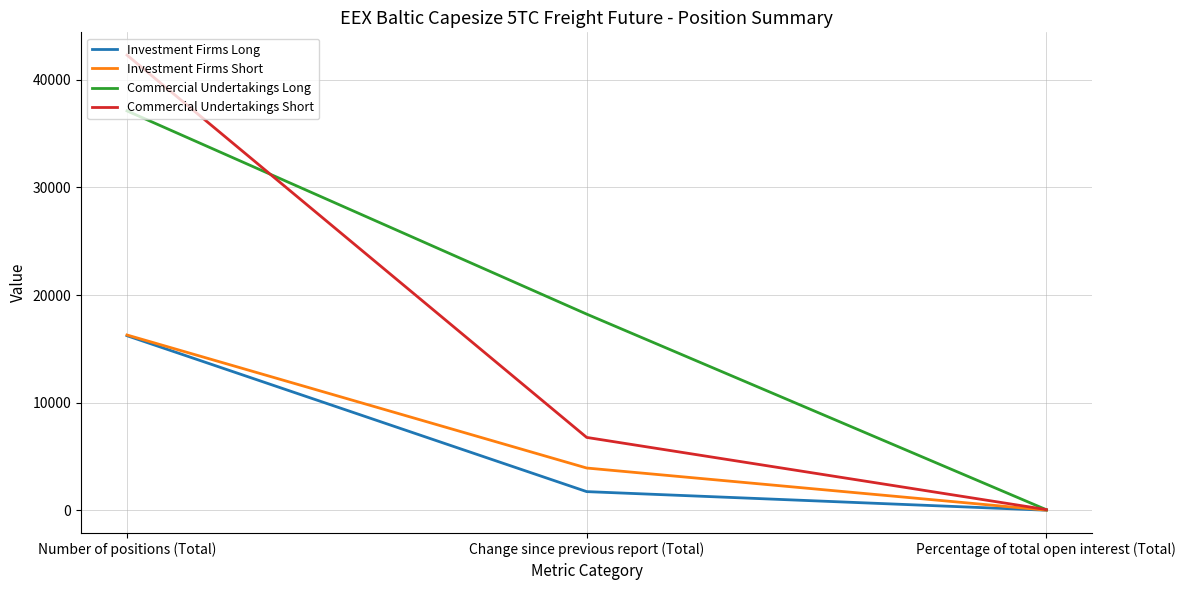

What is the total value across all series at Number of positions (Total)?

111904.0